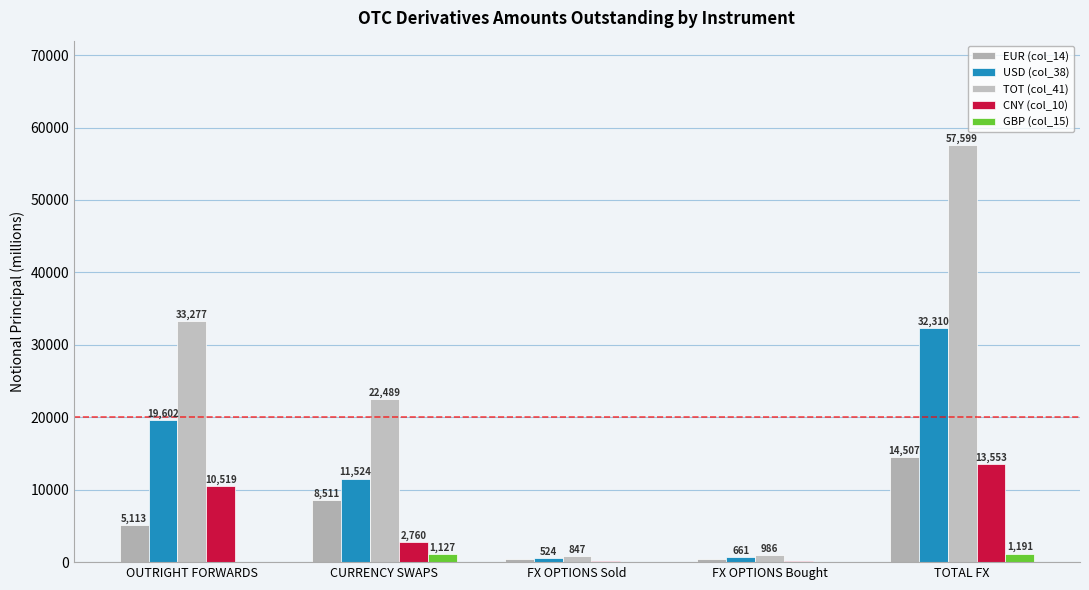

At how many categories does at least one series exceed 45761?

1